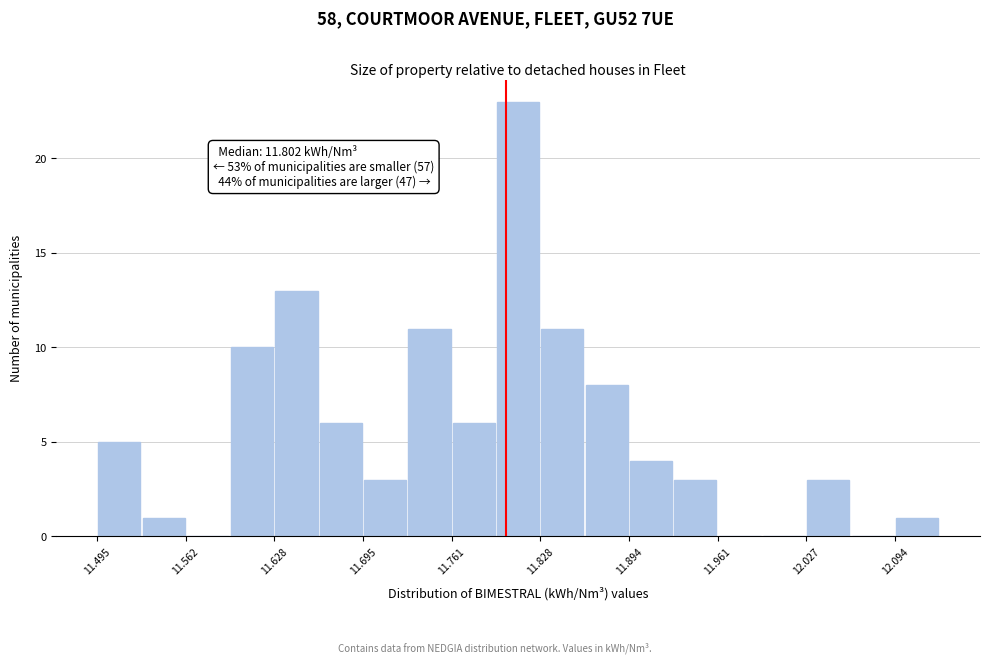

Around what value on the x-axis is the tallest bar? Give the approximate position of its centre, as read against the axis.

11.81